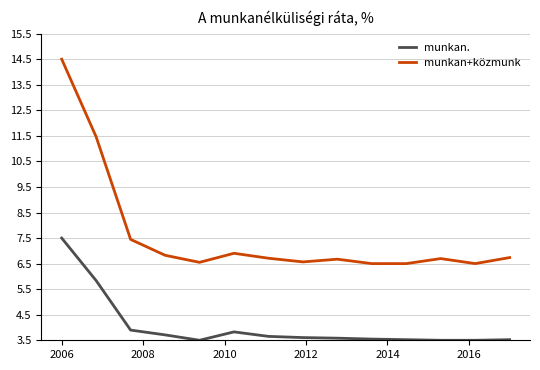

What is the maximum value shown in the chart?

14.5